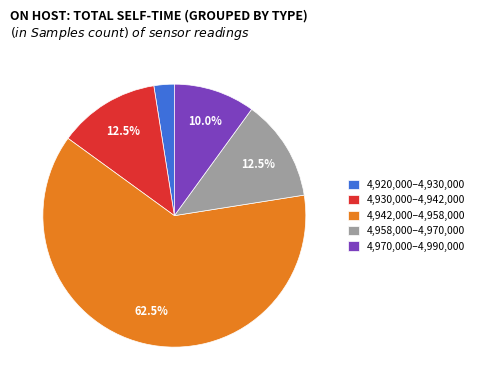

Which has a higher value, 4,958,000–4,970,000 or 4,920,000–4,930,000?

4,958,000–4,970,000